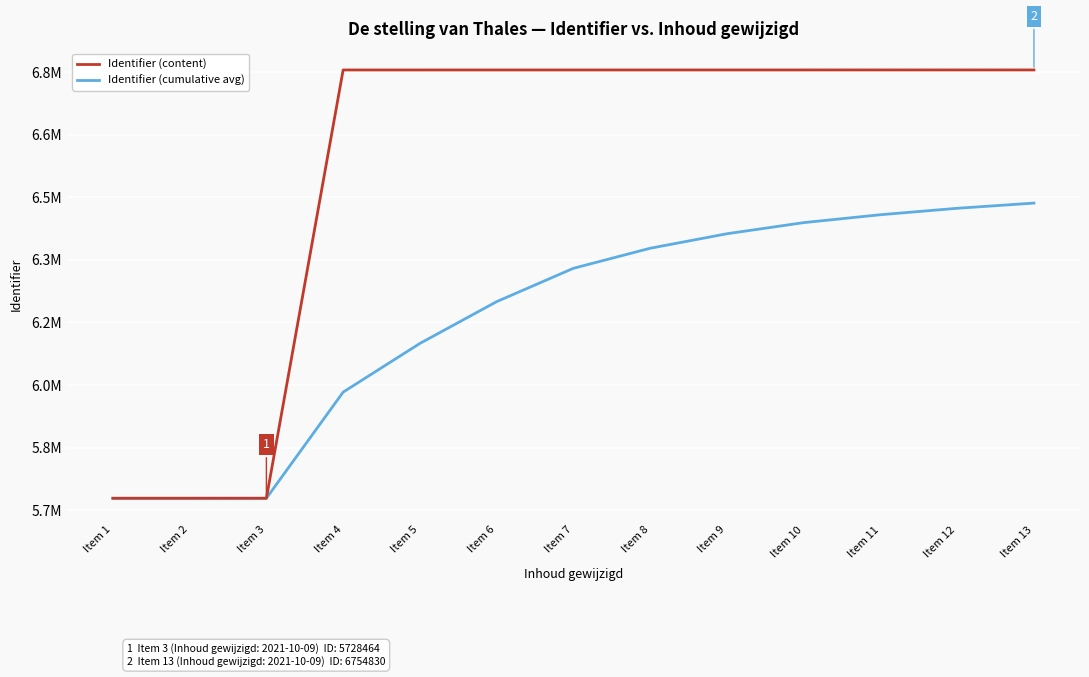

Is this an area chart (filled region under the line)?

No